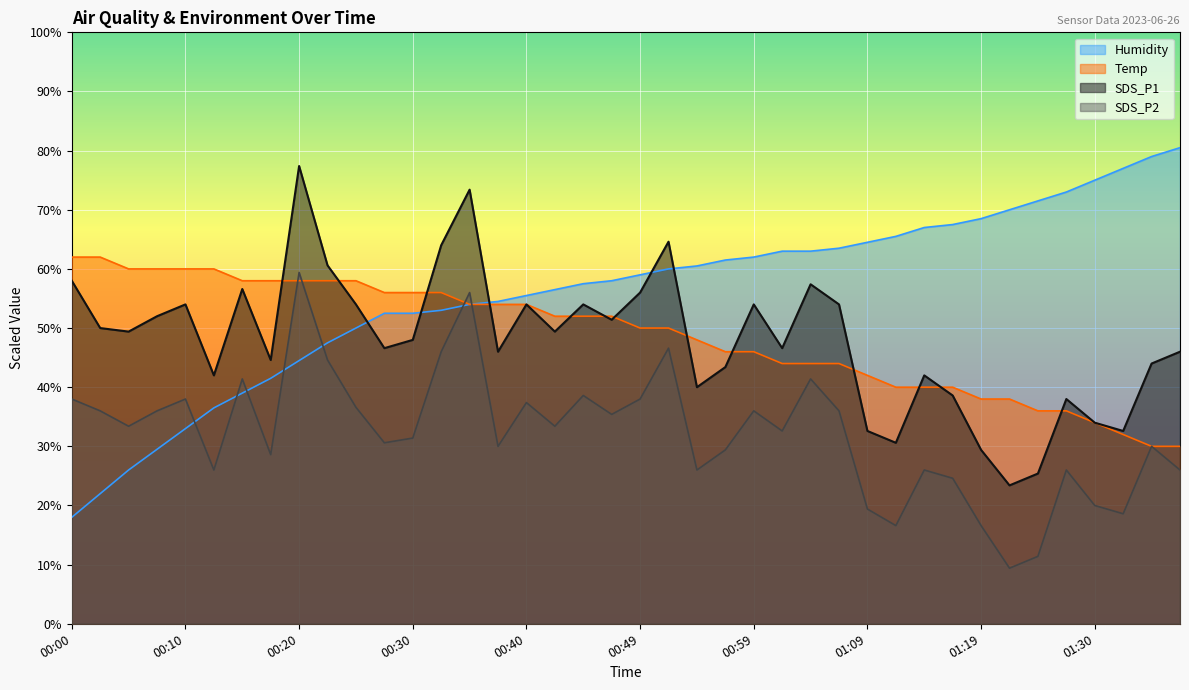

True or false: Temp and Humidity cross at least once.

False